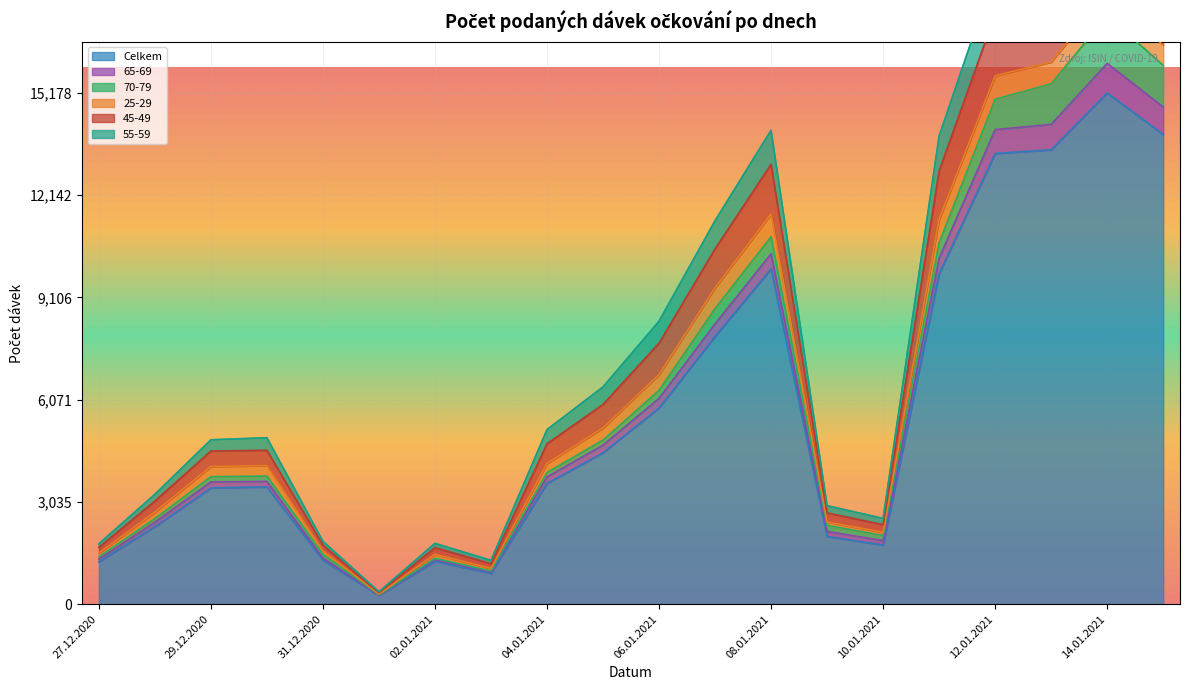

What is the difference between the maximum and second lowest values in the Celkem series?

14263